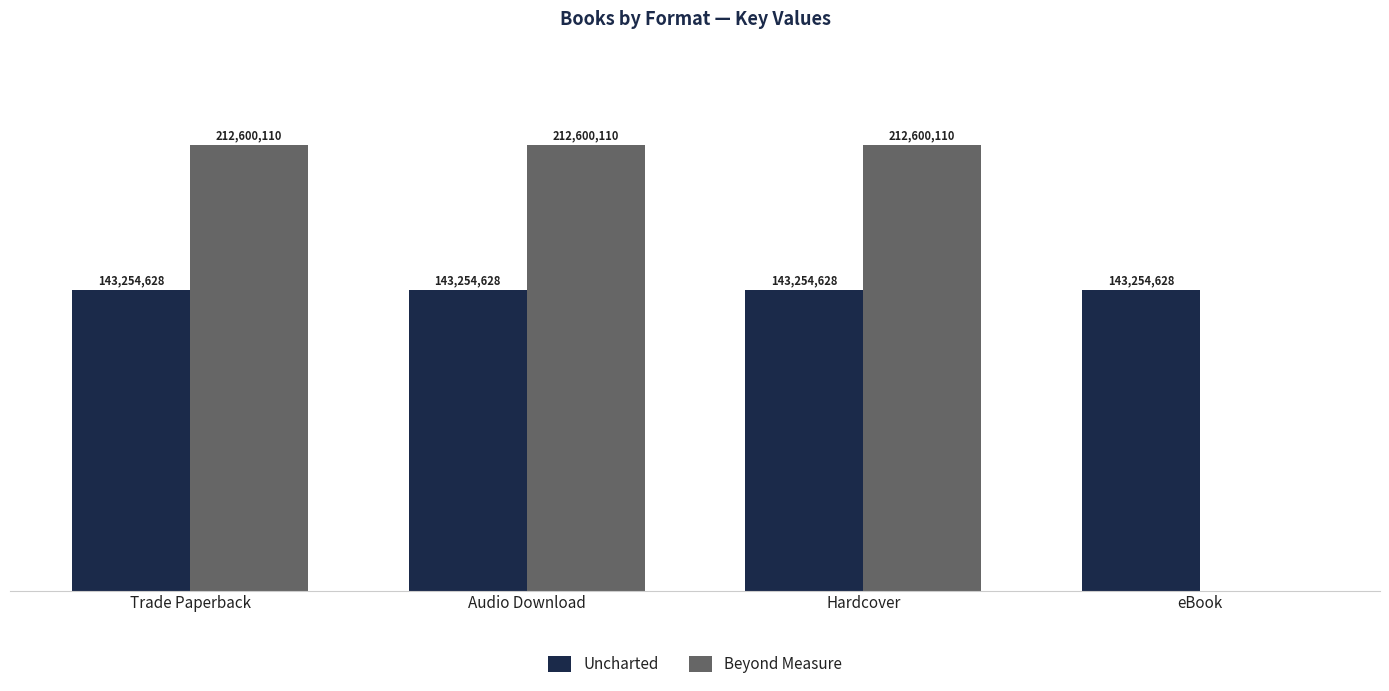

What are all the series names shown in the legend?

Uncharted, Beyond Measure